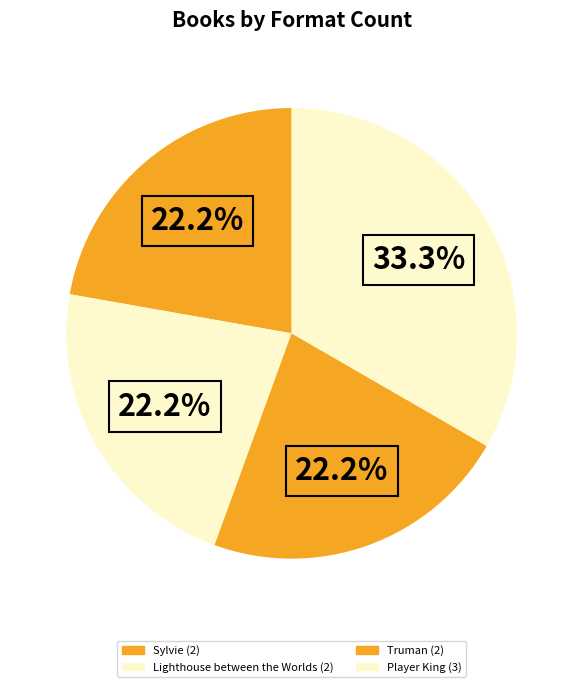

Count the number of slices in the pie.

4